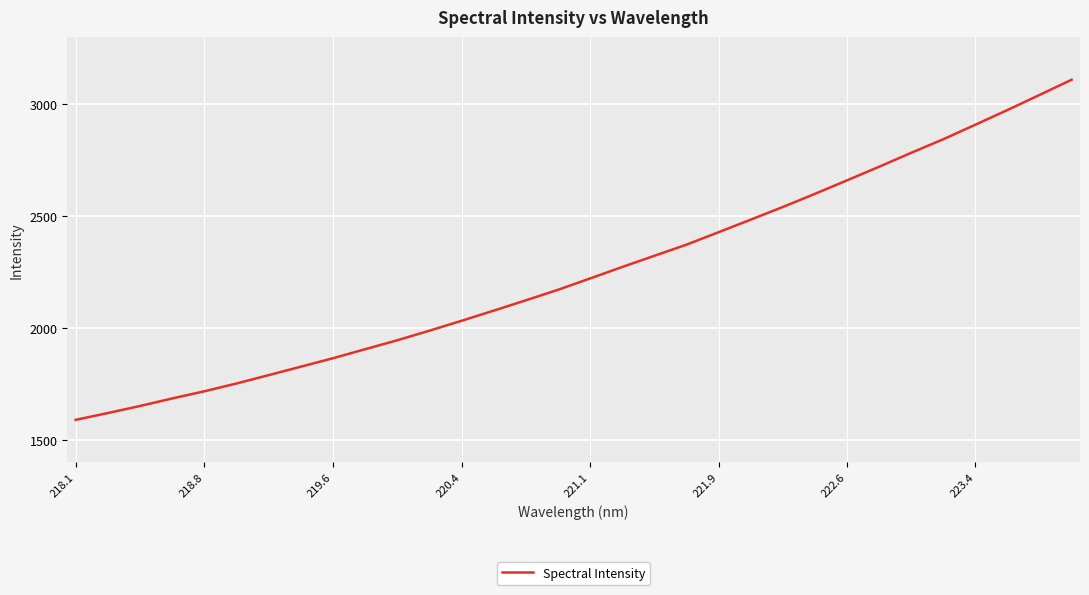

What is the smallest value displayed?

1589.4